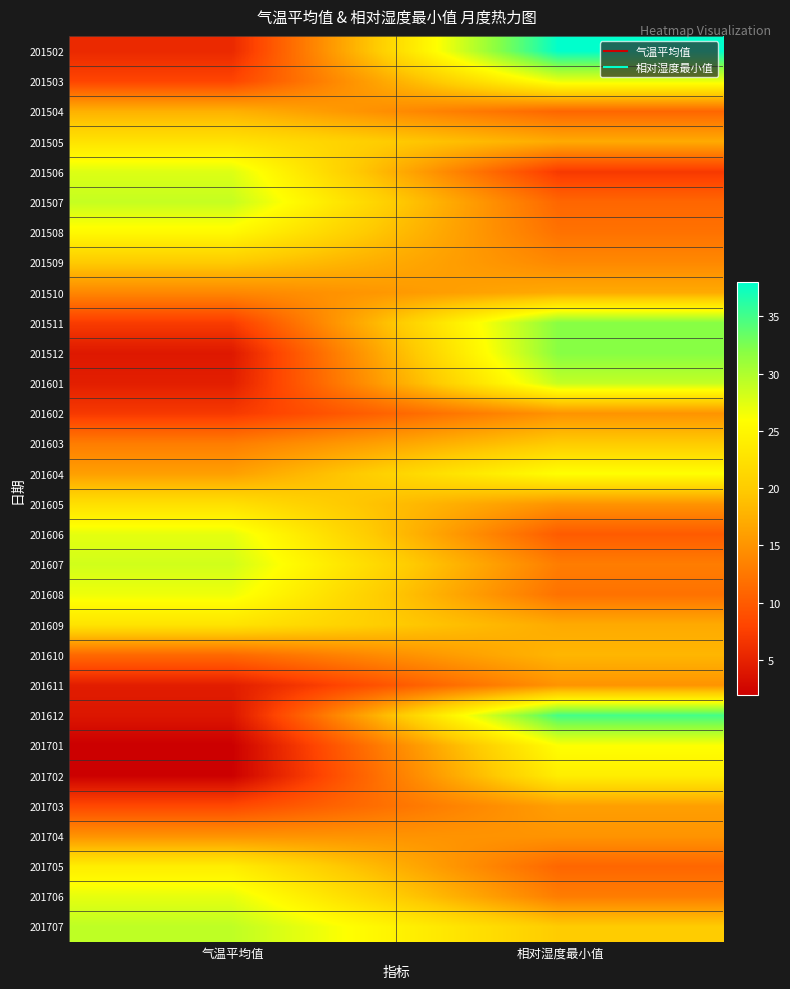

Reading left to right, what are all the values shown in this chart?

201502: 气温平均值=5.6	相对湿度最小值=38.0
201503: 气温平均值=8.0	相对湿度最小值=27.0
201504: 气温平均值=17.7	相对湿度最小值=11.0
201505: 气温平均值=22.7	相对湿度最小值=17.0
201506: 气温平均值=27.7	相对湿度最小值=7.0
201507: 气温平均值=28.9	相对湿度最小值=11.0
201508: 气温平均值=25.3	相对湿度最小值=12.0
201509: 气温平均值=19.9	相对湿度最小值=14.0
201510: 气温平均值=13.9	相对湿度最小值=17.0
201511: 气温平均值=7.3	相对湿度最小值=32.0
201512: 气温平均值=4.1	相对湿度最小值=32.0
201601: 气温平均值=4.7	相对湿度最小值=29.0
201602: 气温平均值=7.0	相对湿度最小值=15.0
201603: 气温平均值=13.0	相对湿度最小值=20.0
201604: 气温平均值=16.0	相对湿度最小值=26.0
201605: 气温平均值=22.3	相对湿度最小值=15.0
201606: 气温平均值=27.2	相对湿度最小值=10.0
201607: 气温平均值=28.3	相对湿度最小值=13.0
201608: 气温平均值=26.8	相对湿度最小值=12.0
201609: 气温平均值=22.8	相对湿度最小值=17.0
201610: 气温平均值=11.2	相对湿度最小值=18.0
201611: 气温平均值=4.5	相对湿度最小值=15.0
201612: 气温平均值=3.9	相对湿度最小值=35.0
201701: 气温平均值=1.9	相对湿度最小值=26.0
201702: 气温平均值=2.0	相对湿度最小值=24.0
201703: 气温平均值=8.3	相对湿度最小值=16.0
201704: 气温平均值=15.0	相对湿度最小值=15.0
201705: 气温平均值=24.0	相对湿度最小值=11.0
201706: 气温平均值=27.2	相对湿度最小值=13.0
201707: 气温平均值=29.2	相对湿度最小值=20.0